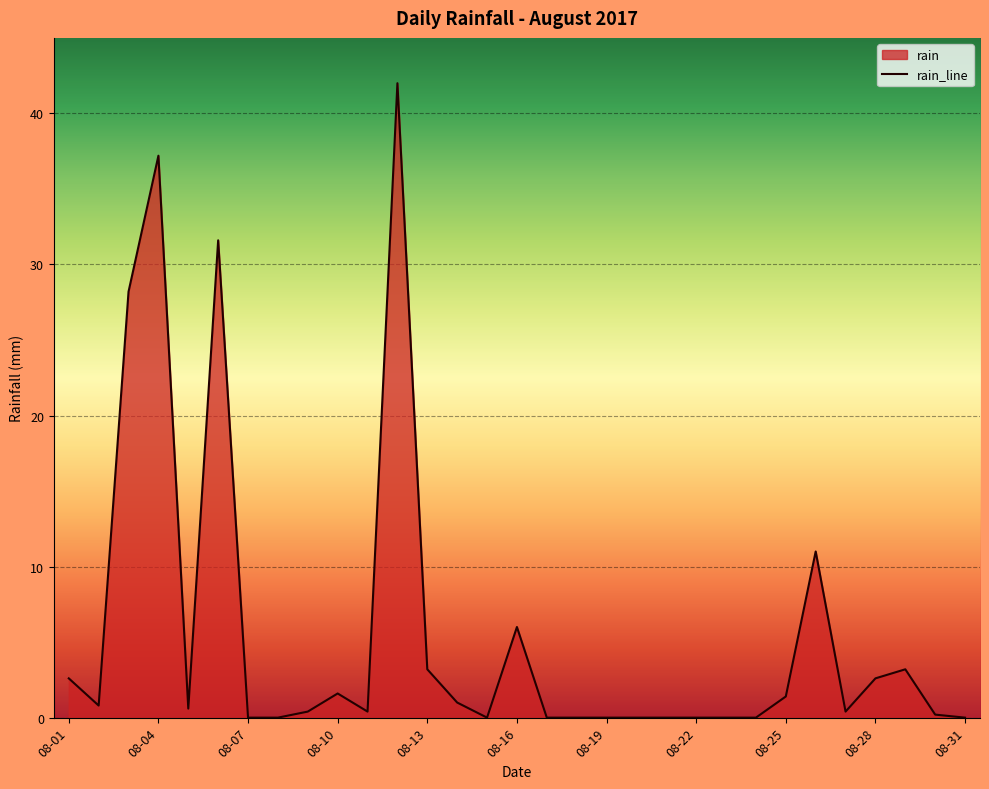

At which category does the data reach its first local peak?

08-04